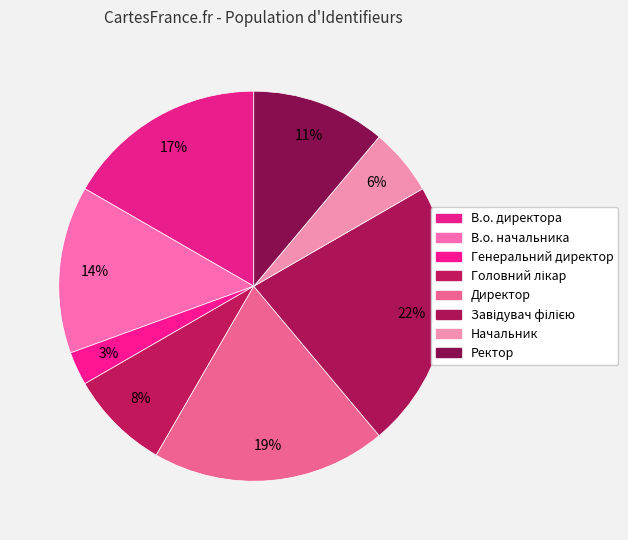

To the nearest percent, what is the difference between the largest and smallest slice percentages?

19%